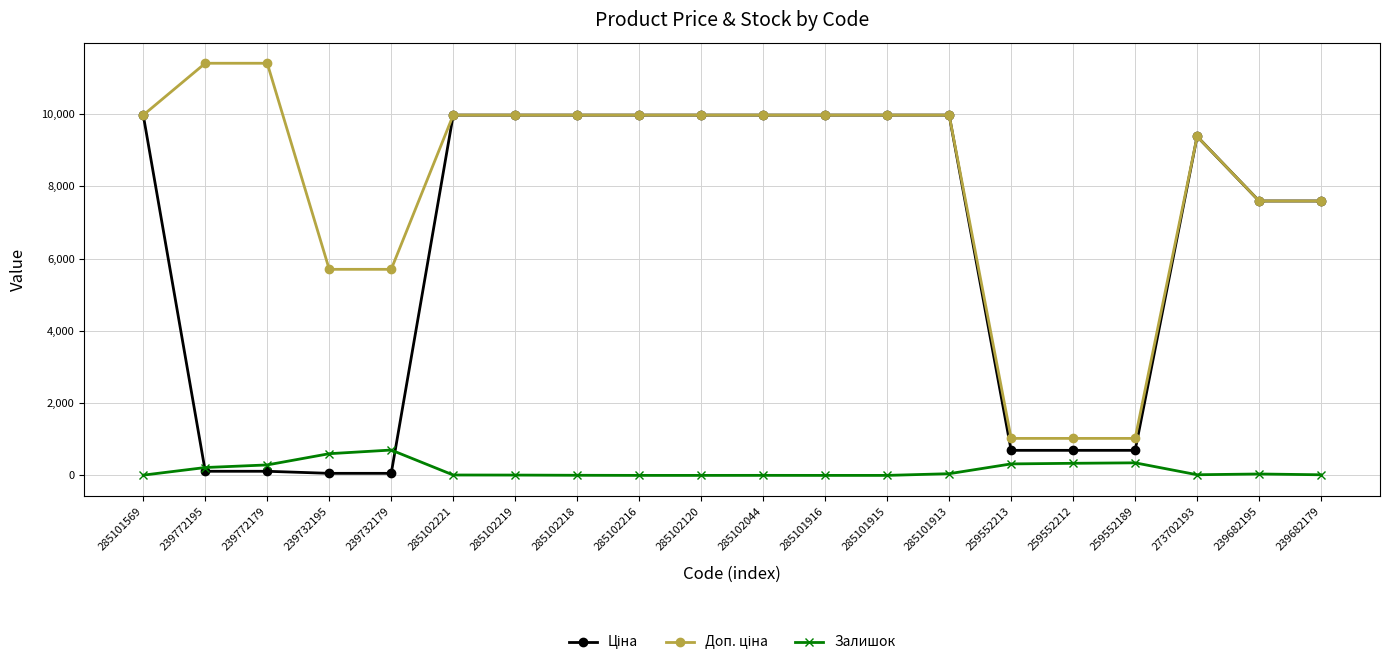

How many lines are shown in the chart?

3